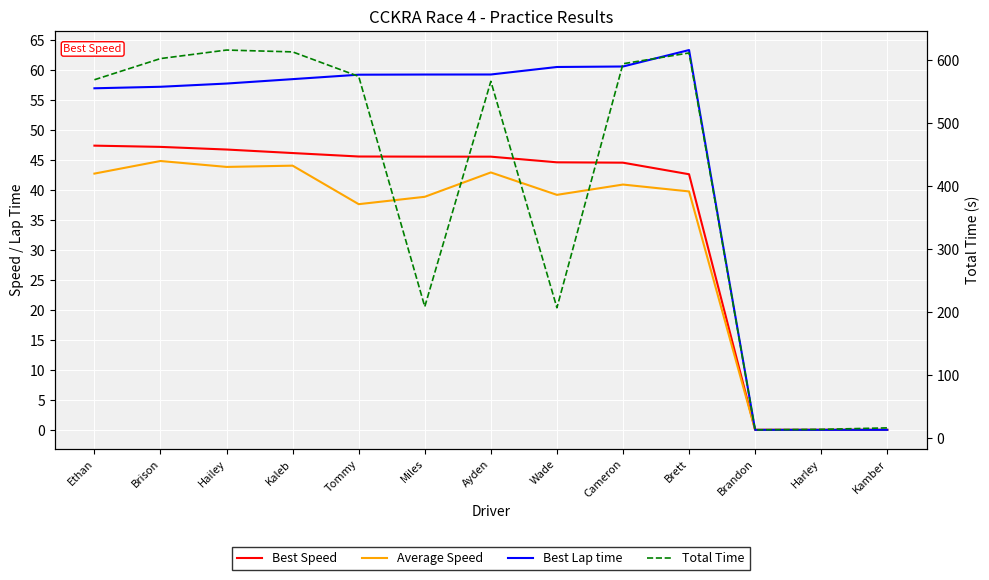

Which category has the lowest value in the Average Speed series?

Brandon